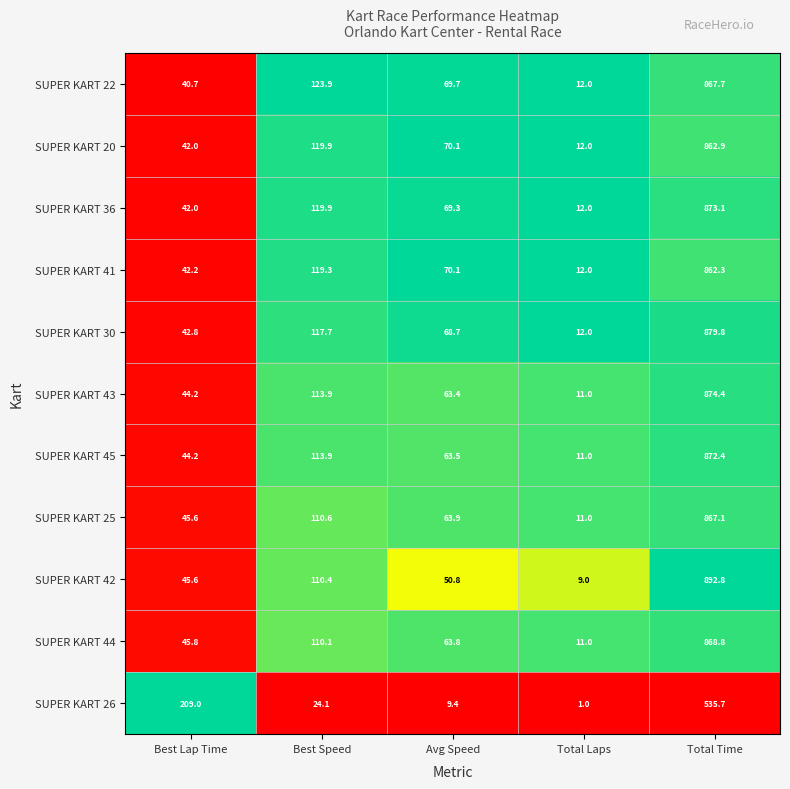

What is the average value of the SUPER KART 43 series?

221.4